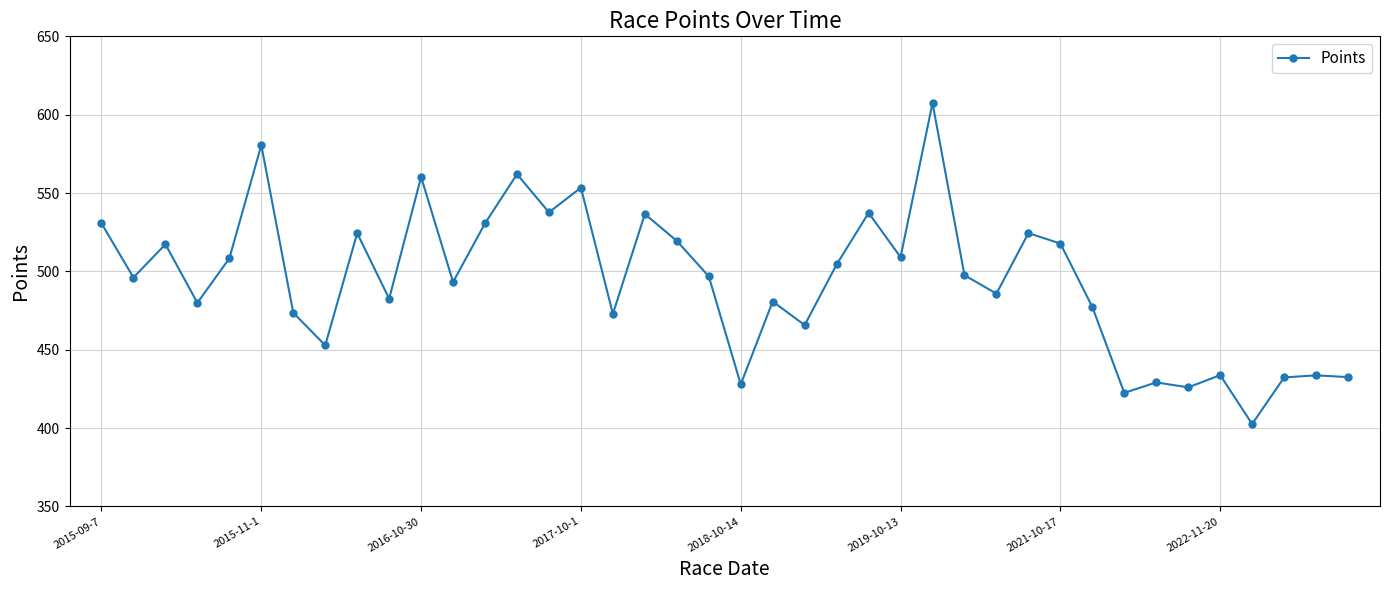

True or false: there are more than 1 points higher than both neighbors.

True